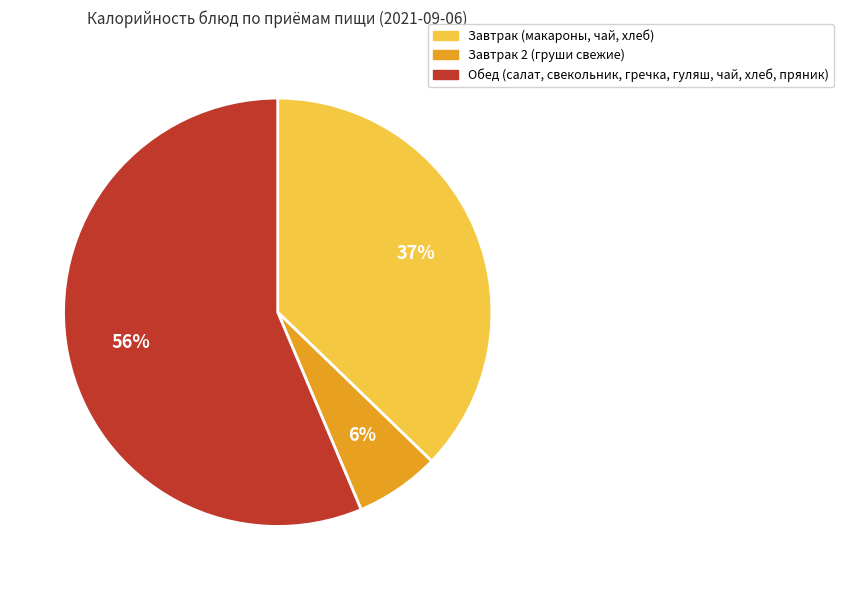

Combined, do Обед (салат, свекольник, гречка, гуляш, чай, хлеб, пряник) and Завтрак 2 (груши свежие) account for over 50%?

Yes